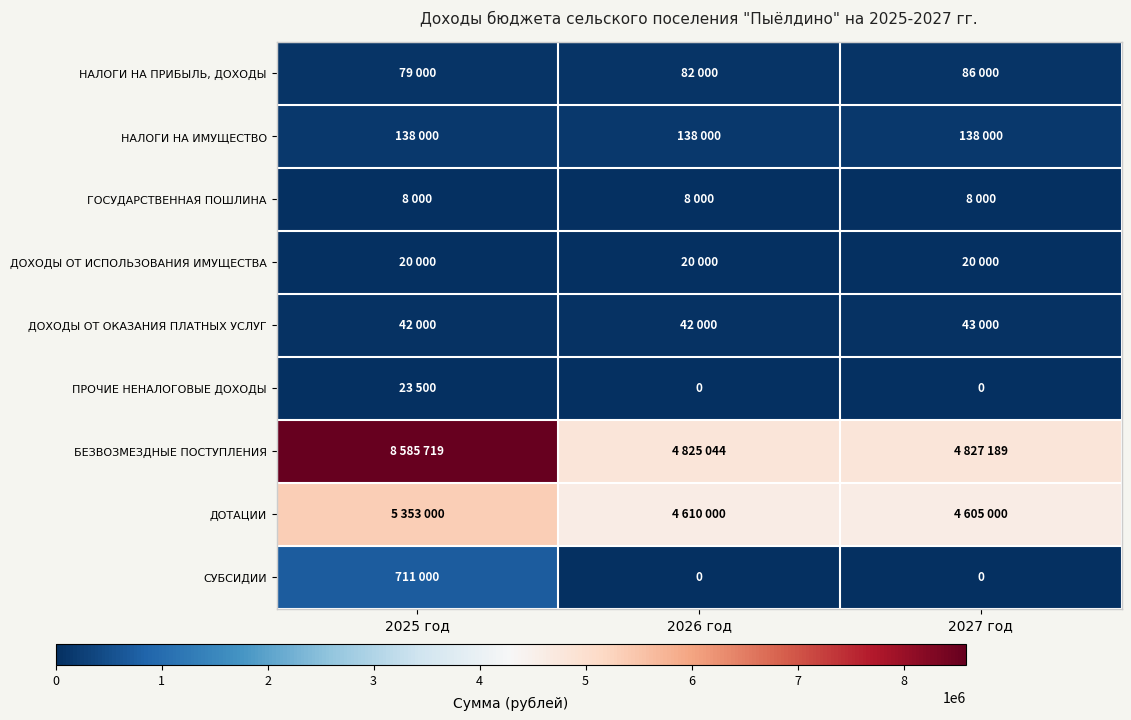

What is the sum of the ГОСУДАРСТВЕННАЯ ПОШЛИНА values at 2025 год and 2026 год?

16000